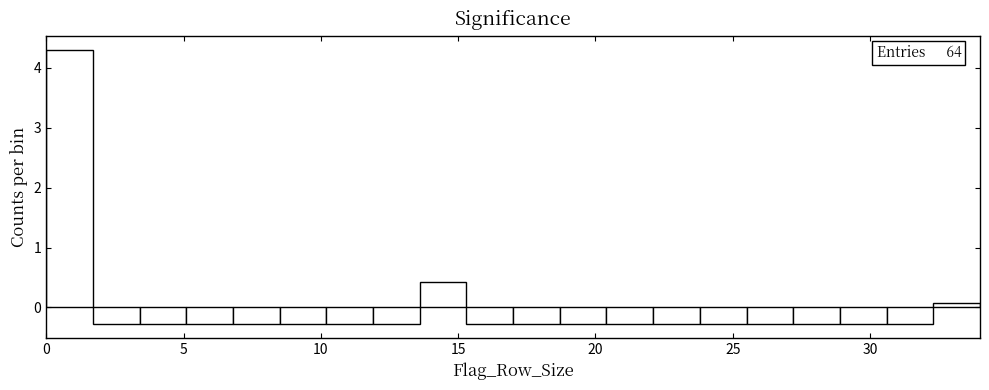

Read against the x-axis, roughly where is the centre of the tallest bar?

1.0